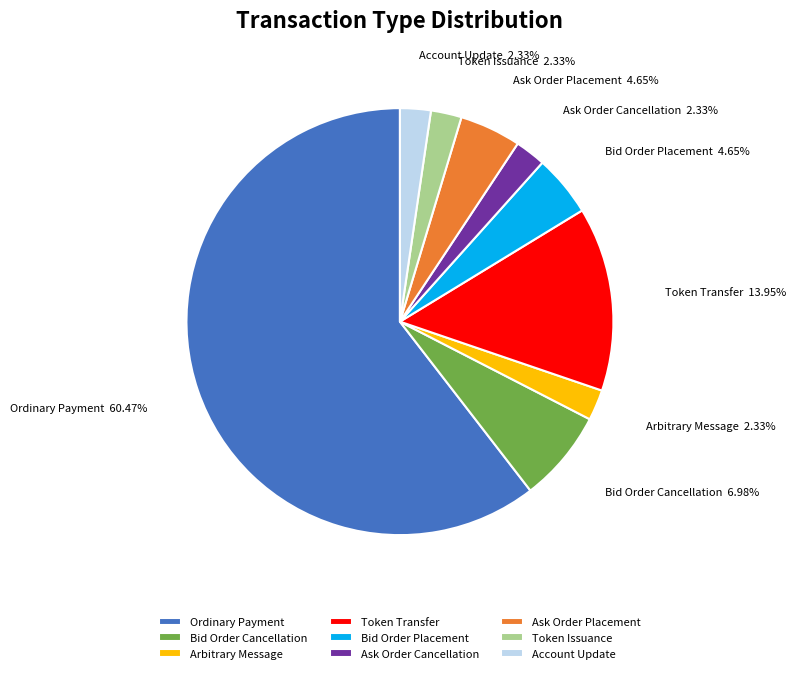

How much of the chart is everything except Bid Order Cancellation?

93.0%